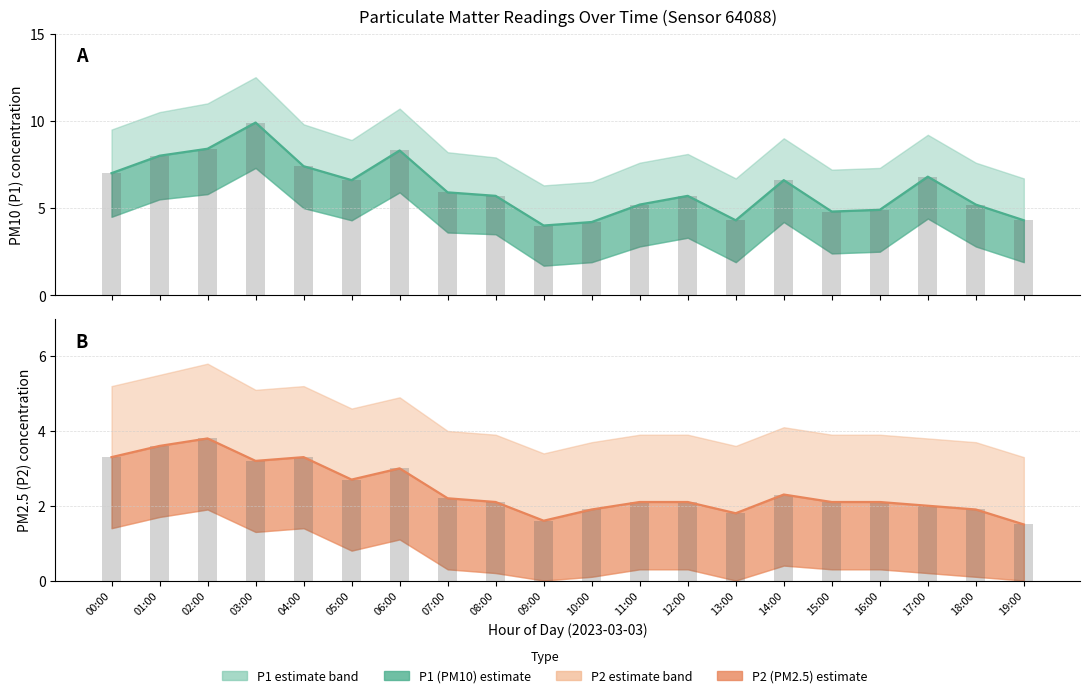

What is the label of the 14th bar from the left?

13:00